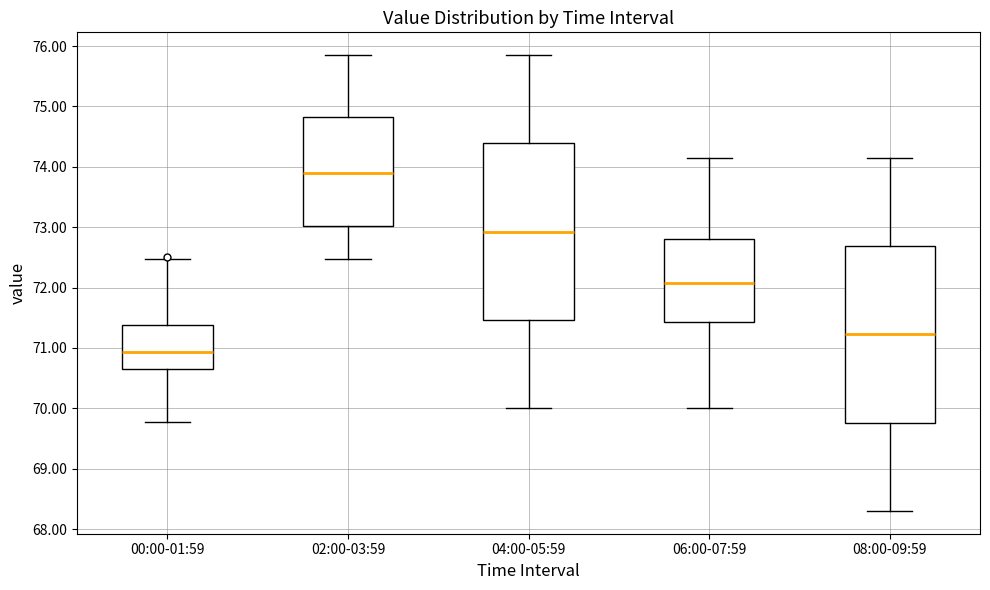

Which box's median line is the lowest?

00:00-01:59